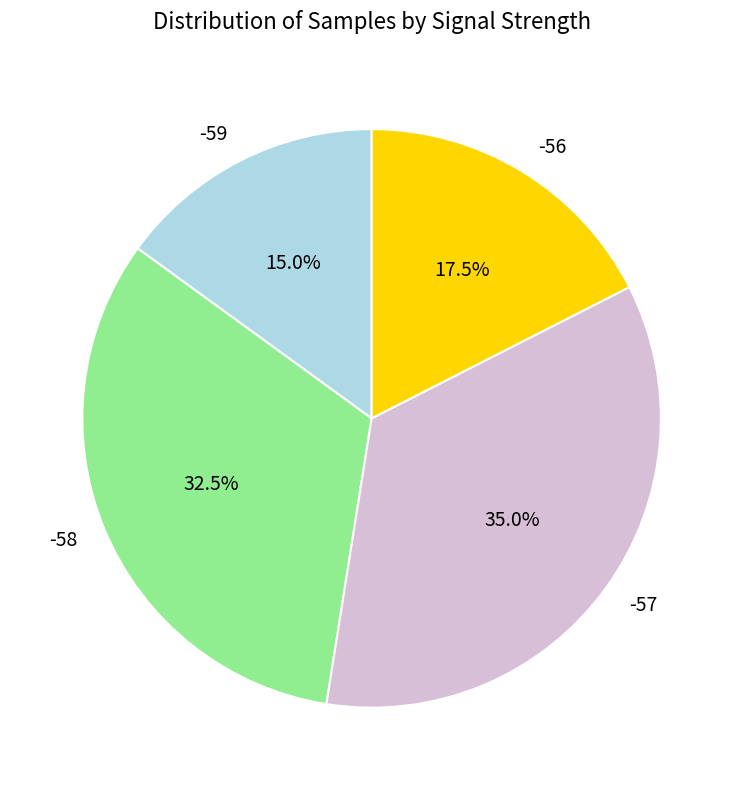

To the nearest percent, what portion does -59 represent?

15%